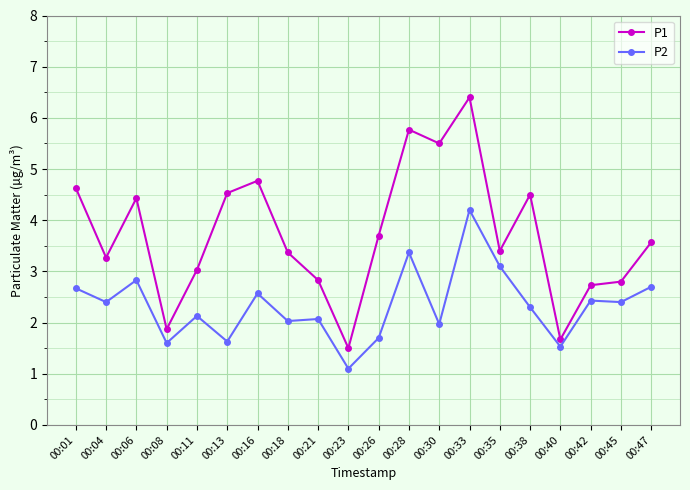

What is the sum of all P1 values?

74.3